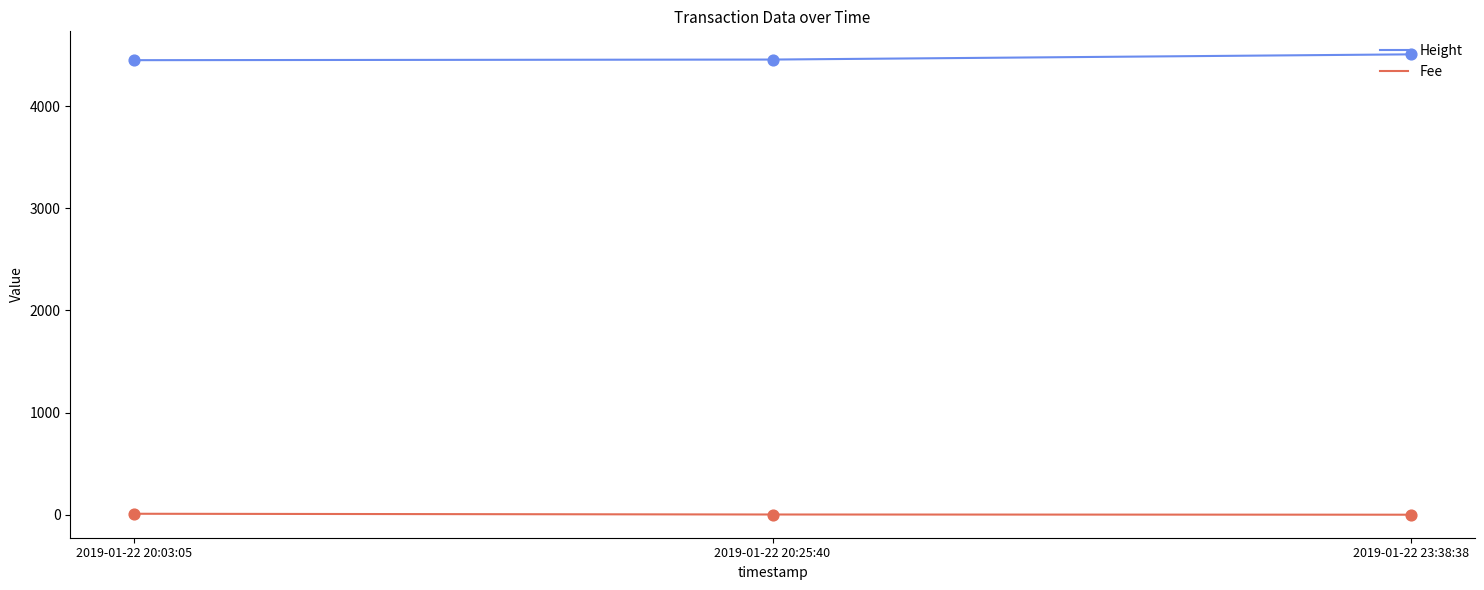

What is the total value across all series at 2019-01-22 23:38:38?

4508.1